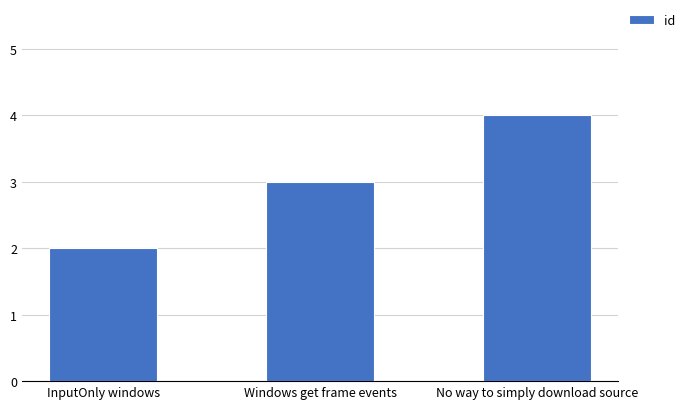

Which has a higher value, InputOnly windows or No way to simply download source?

No way to simply download source